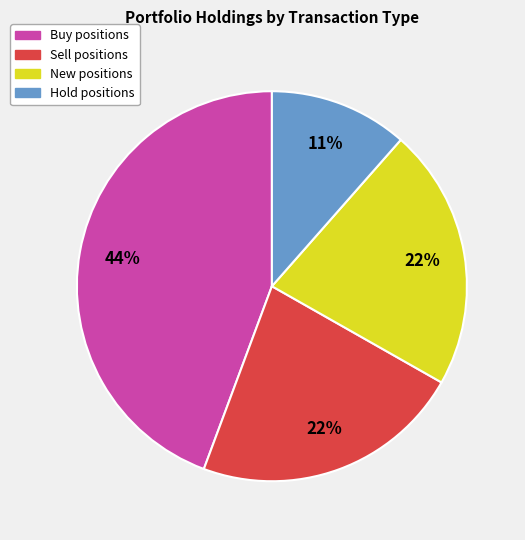

Is there a majority slice in this chart?

No